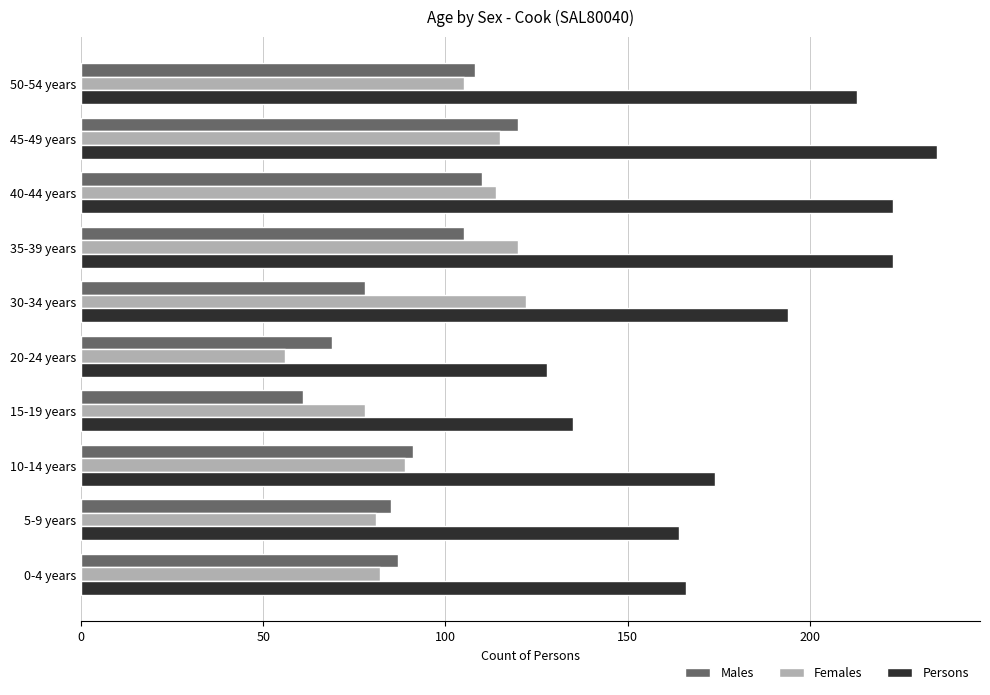

How many data points in Males are less than 91?

5